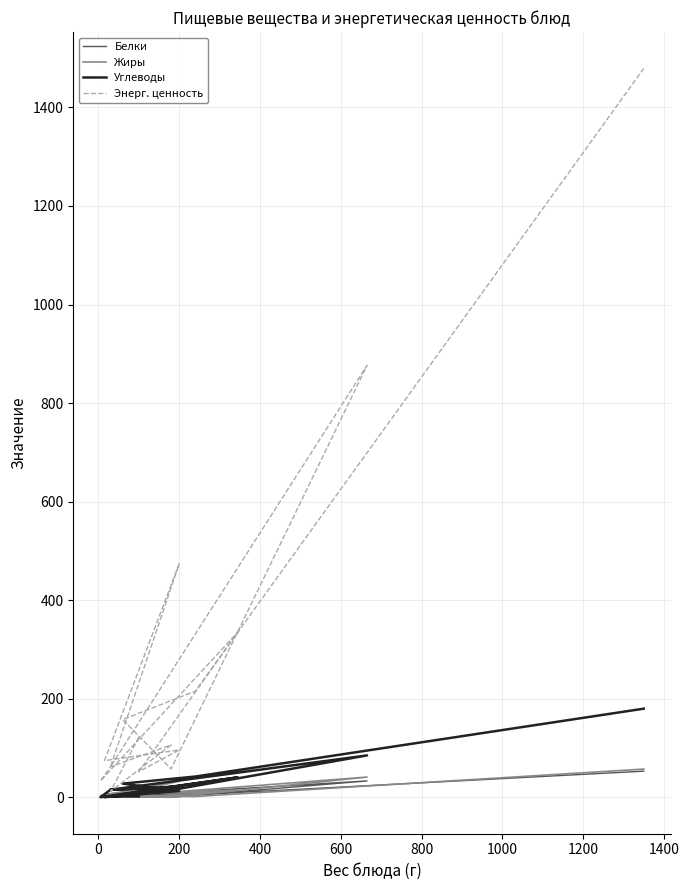

What is the difference between the Жиры values at 0 and 800?

14.6